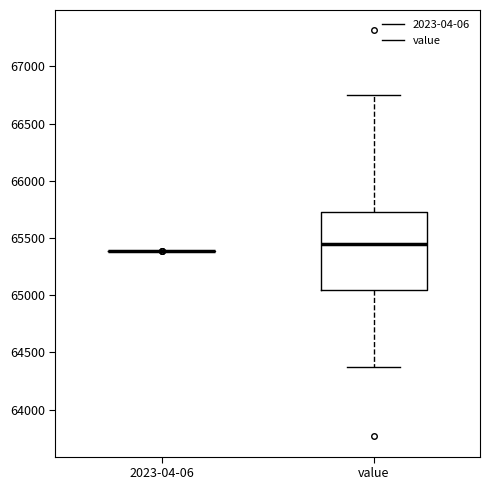

Reading left to right, read every box against the y-axis: the position of its median line, the range the box covers, and the ends of its whiskers. The values are not printed on the chart, so give them approximately, as read against the axis.

2023-04-06: box collapsed to a line at 65400, whiskers 65400 to 65400
value: median 65450, box 65050 to 65750, whiskers 64400 to 66750